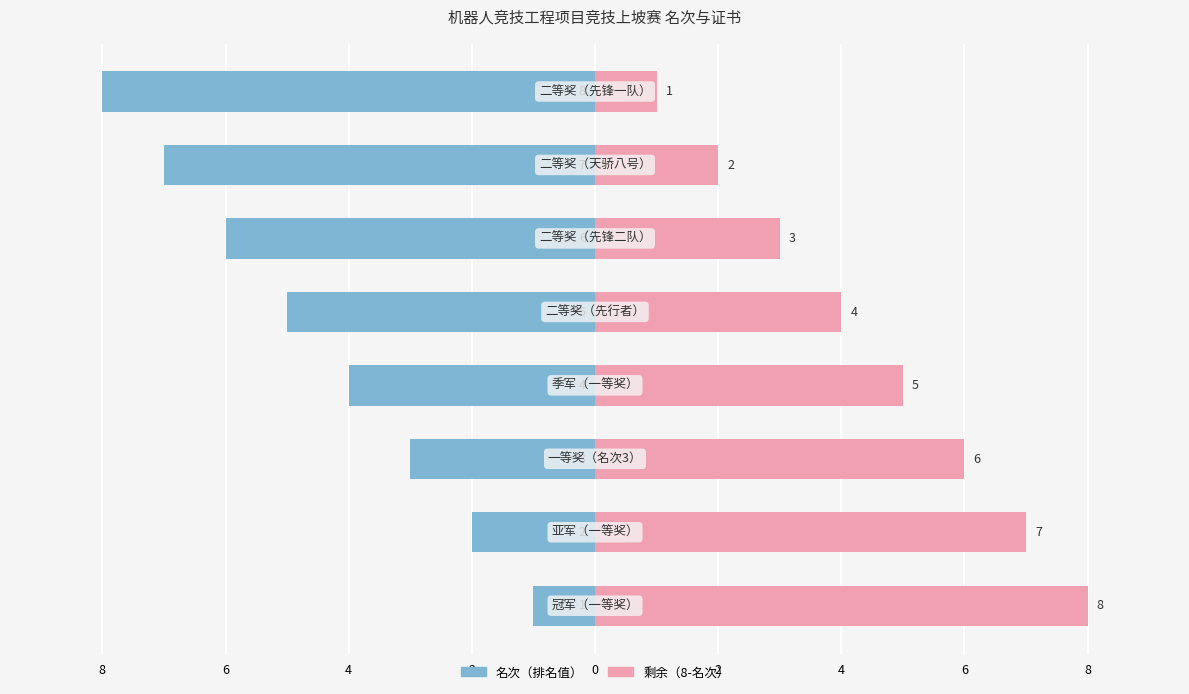

Which series has the largest total across all categories?

剩余（8-名次）